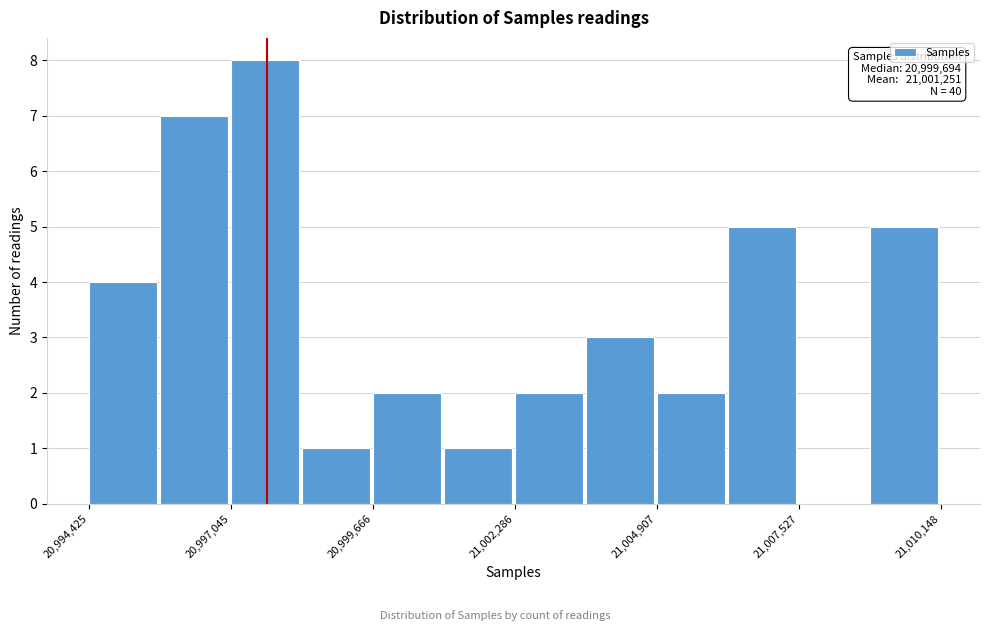

Read against the x-axis, roughly where is the centre of the tallest bar?

20997500